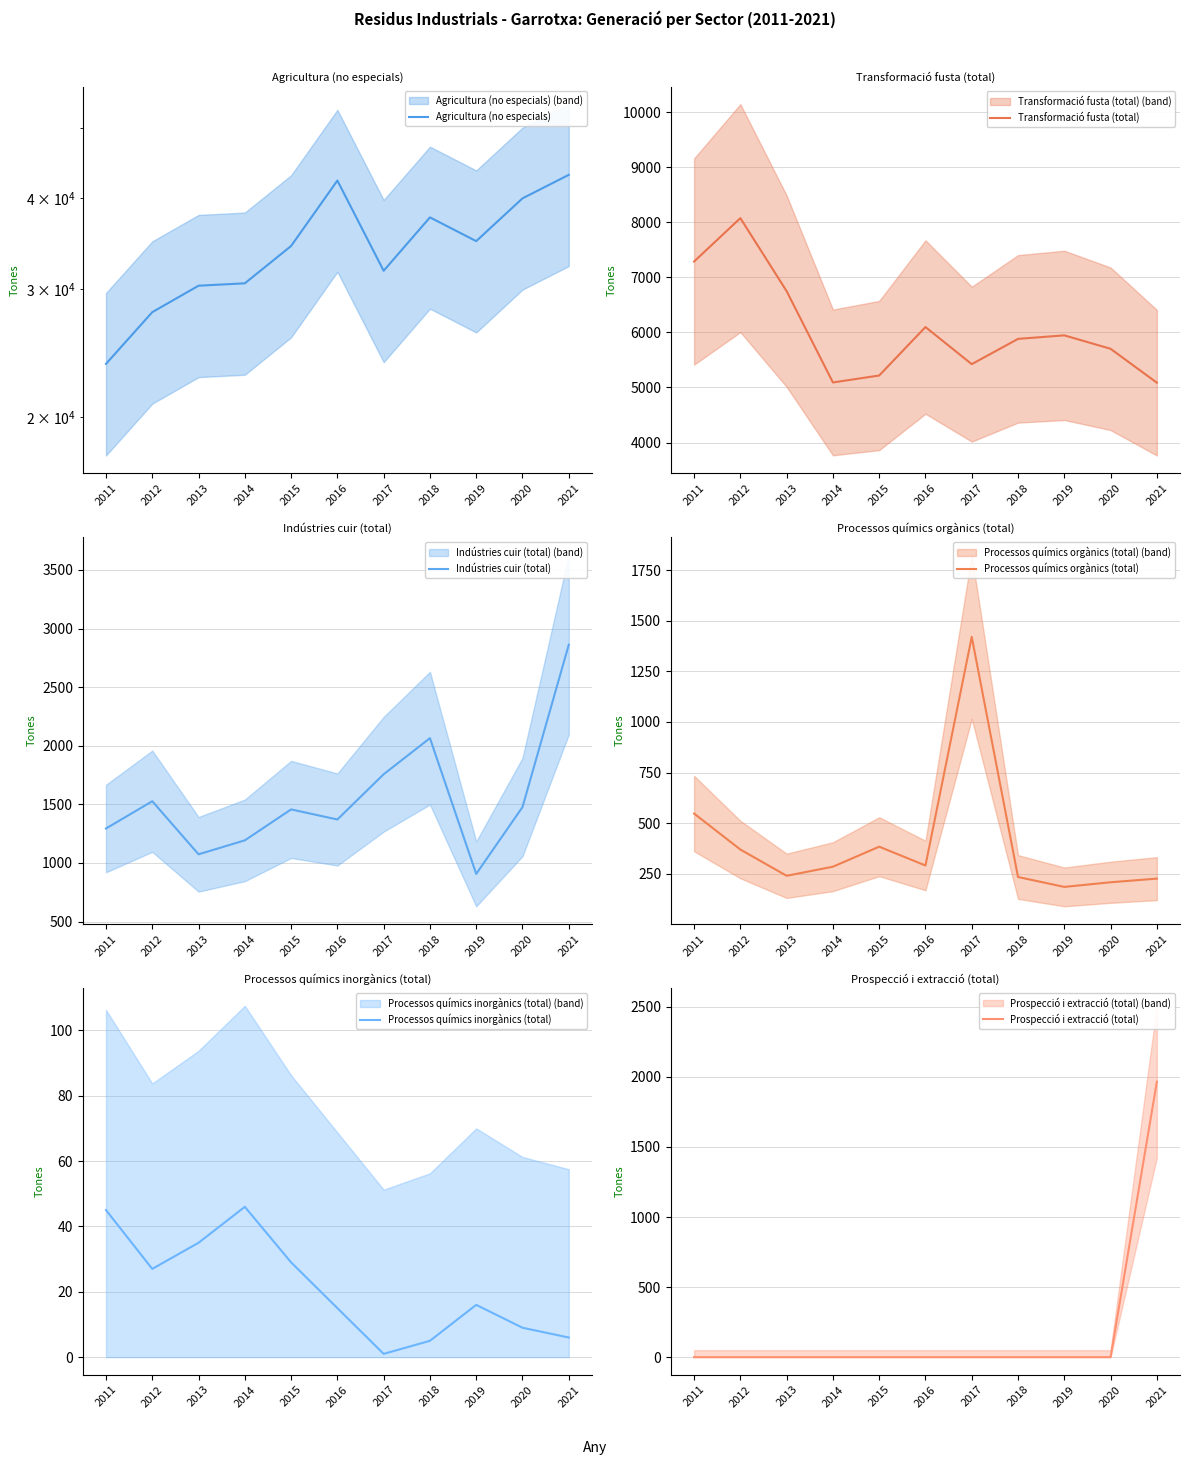

What is the average value of the Indústries cuir (total) series?

1544